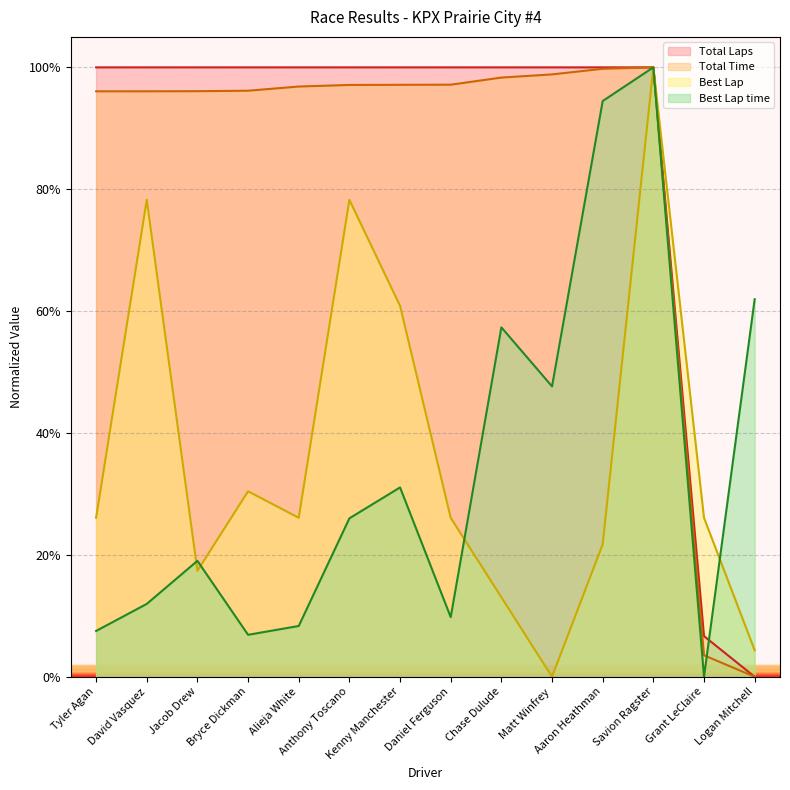

What is the difference between the highest and lowest values at Logan Mitchell?

0.6